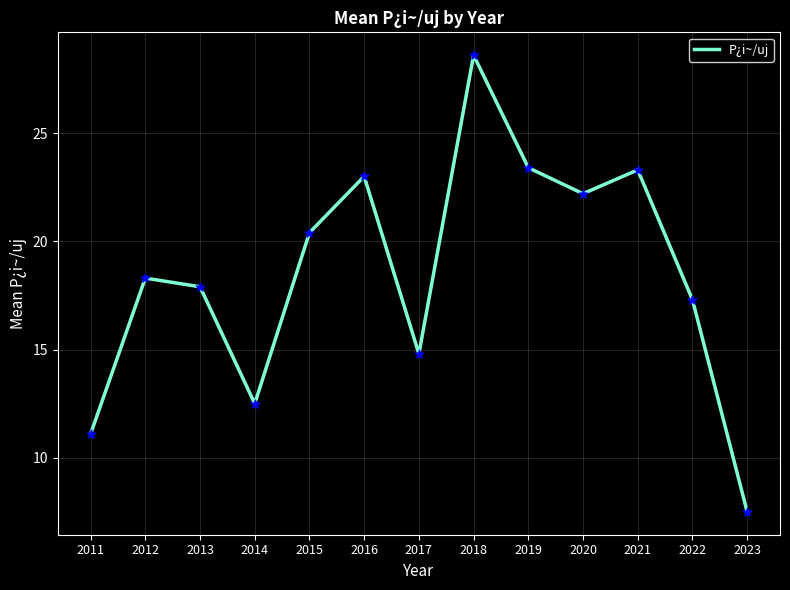

Which has a higher value, 2019 or 2016?

2019